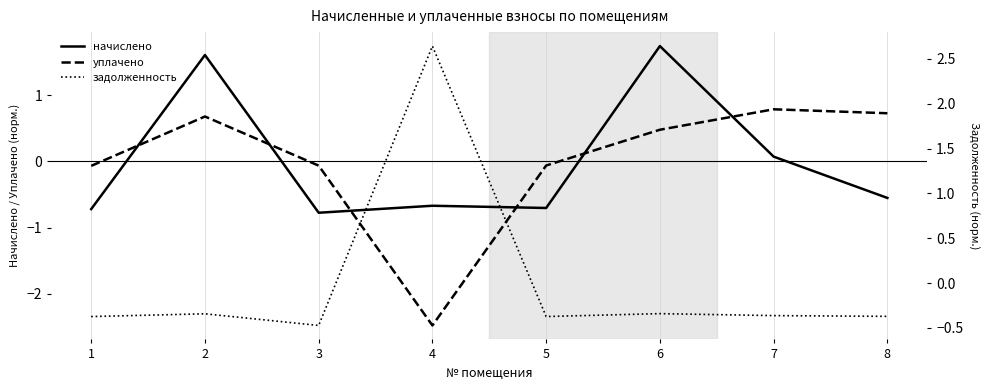

How many values in the уплачено series exceed 0?

4